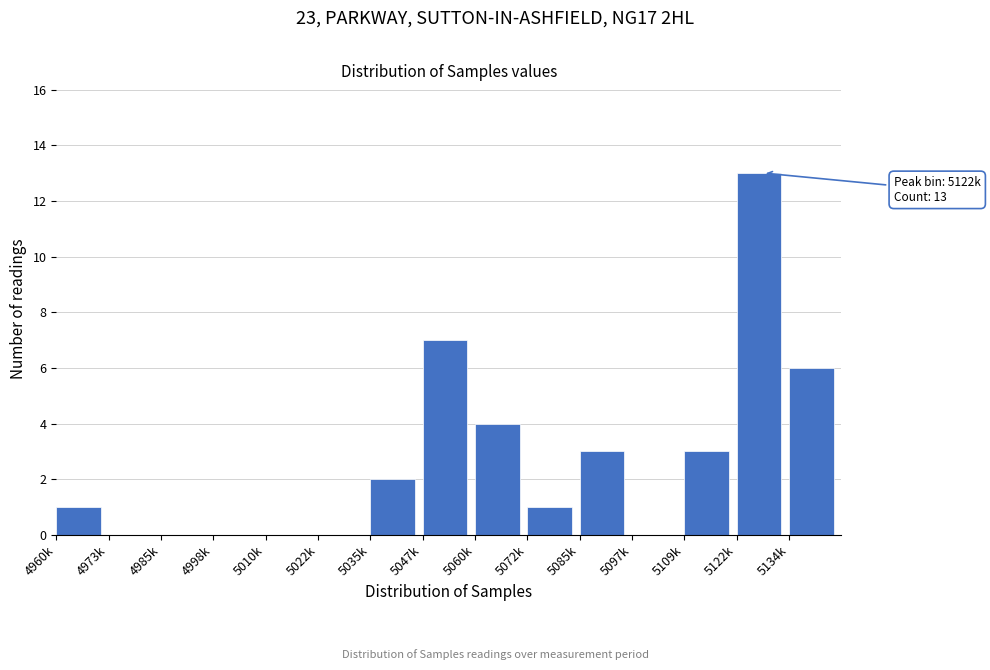

Reading left to right, what are all the values shown in this chart?

4960k=1	4973k=0	4985k=0	4998k=0	5010k=0	5022k=0	5035k=2	5047k=7	5060k=4	5072k=1	5085k=3	5097k=0	5109k=3	5122k=13	5134k=6